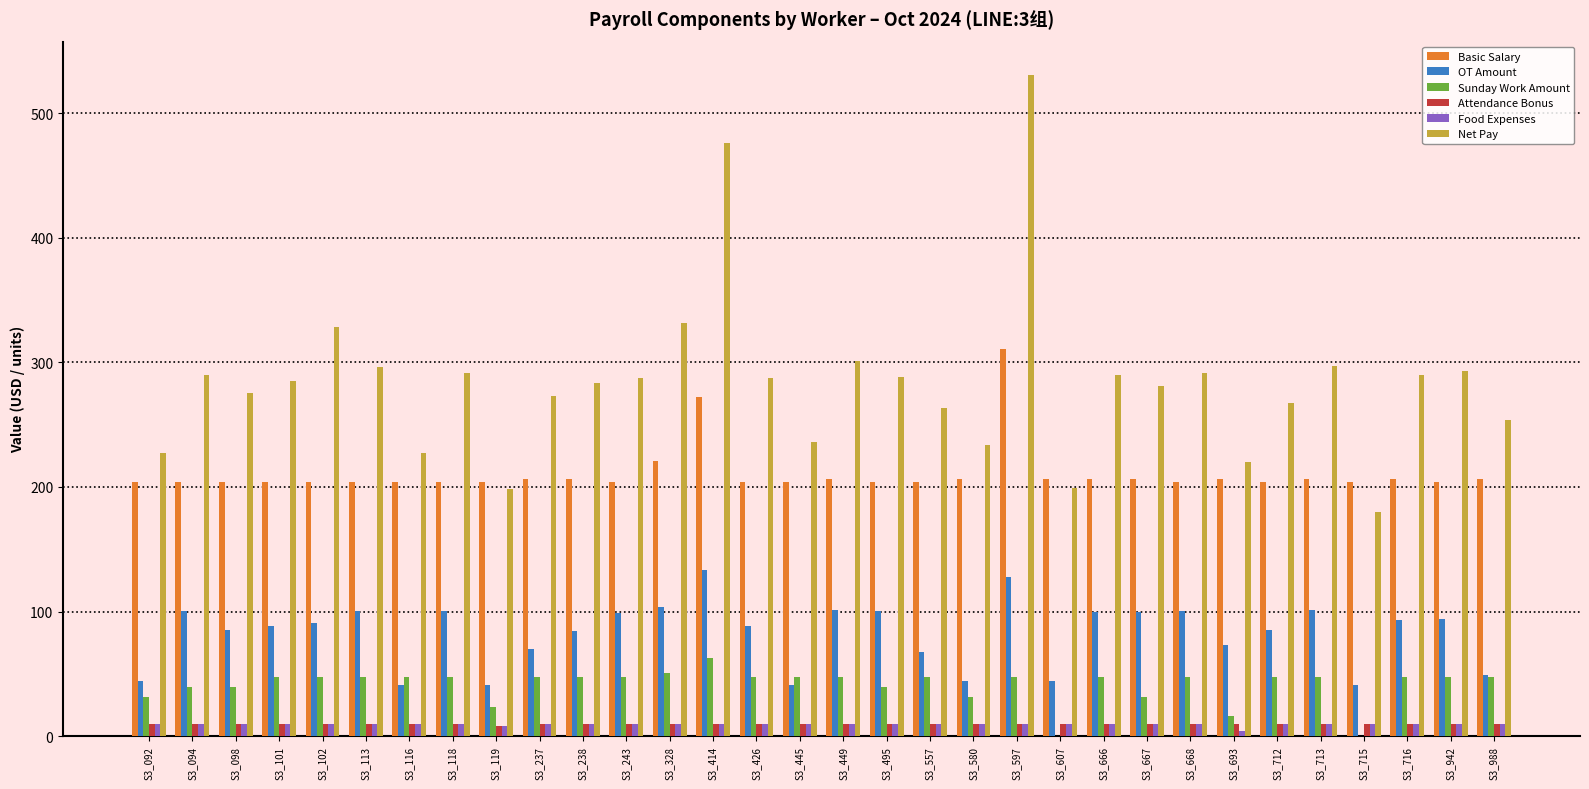

At which label does Net Pay reach its peak?

S3_597